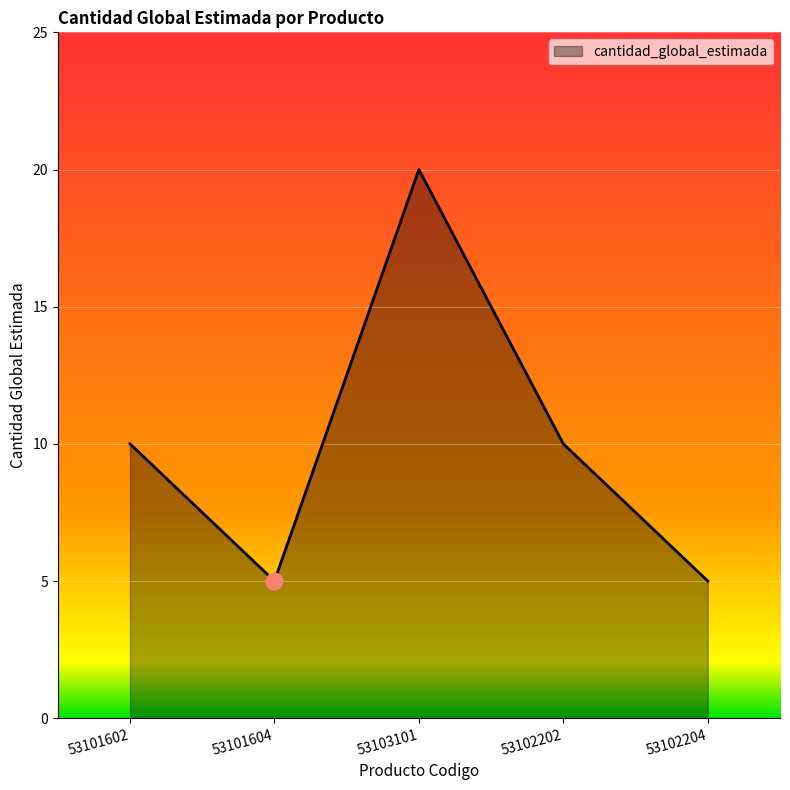

Count the values in the range 5 to 10.

4